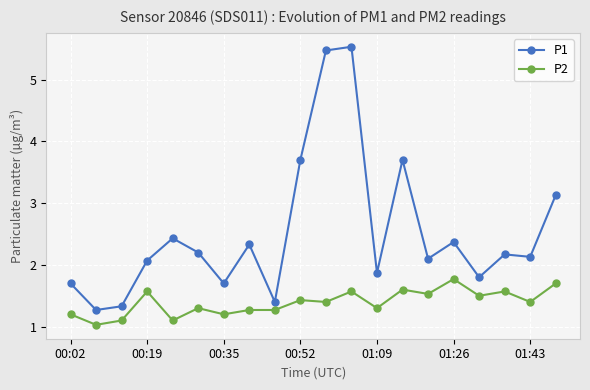

Rank the series by their maximum value, from lowest to highest.

P2, P1